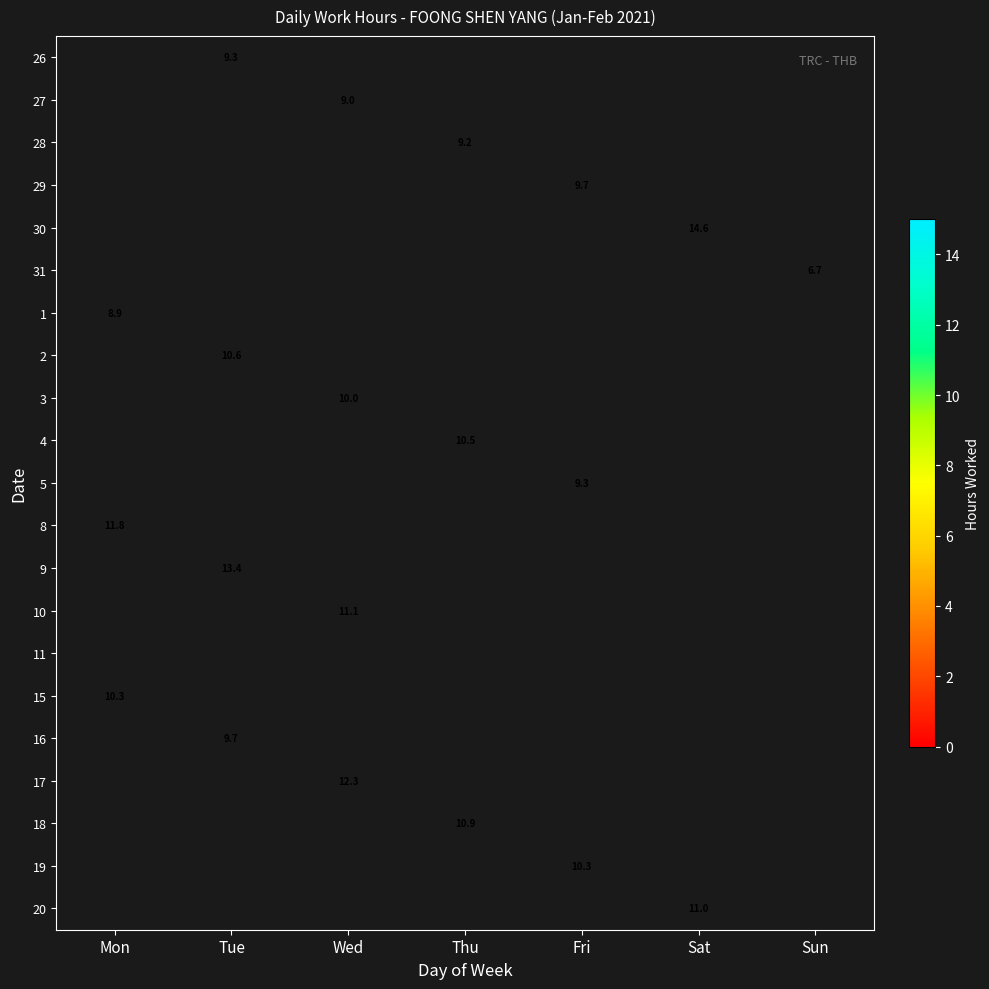

Where is 15 nearest to the value 10?

Mon